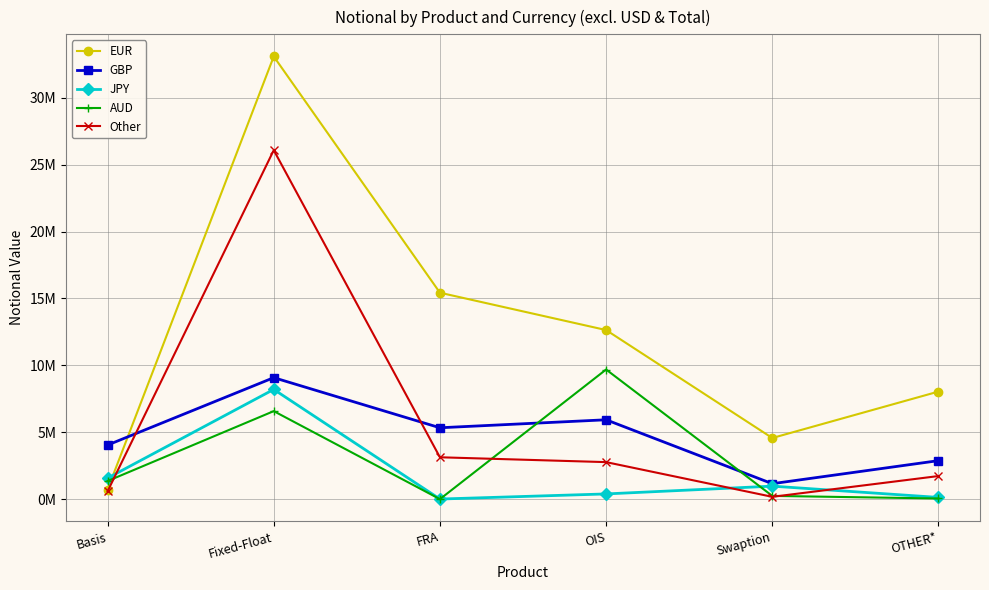

What are all the series names shown in the legend?

EUR, GBP, JPY, AUD, Other